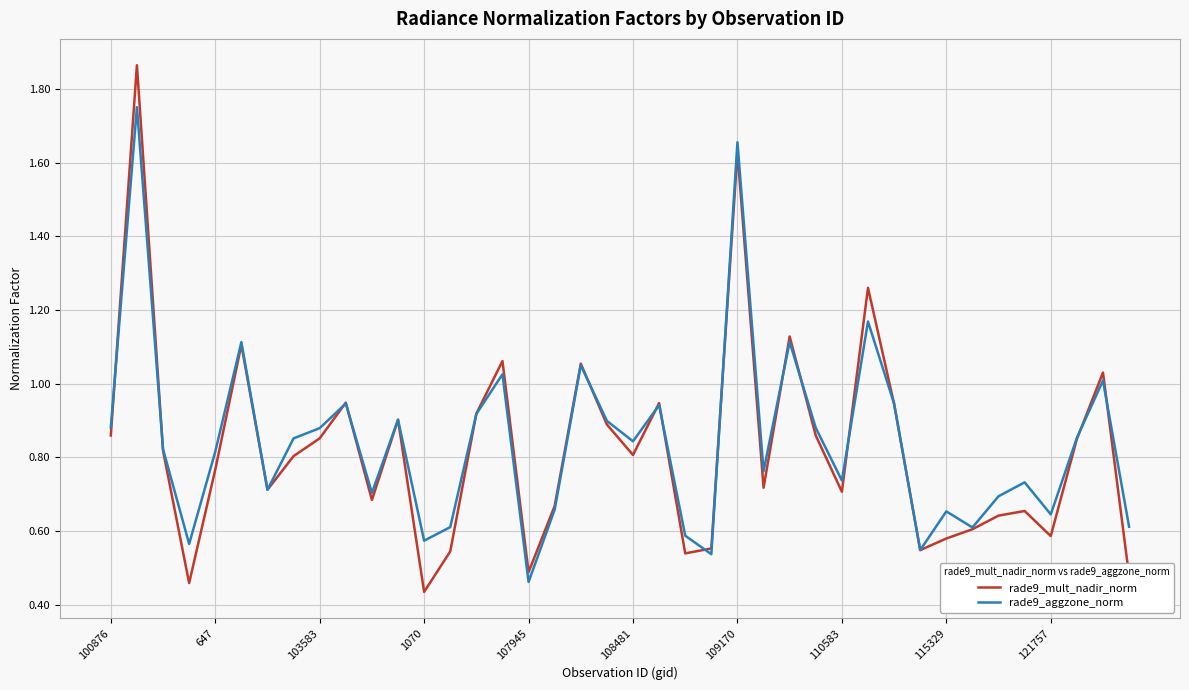

How many interior local peaks does the rade9_aggzone_norm series have?

13